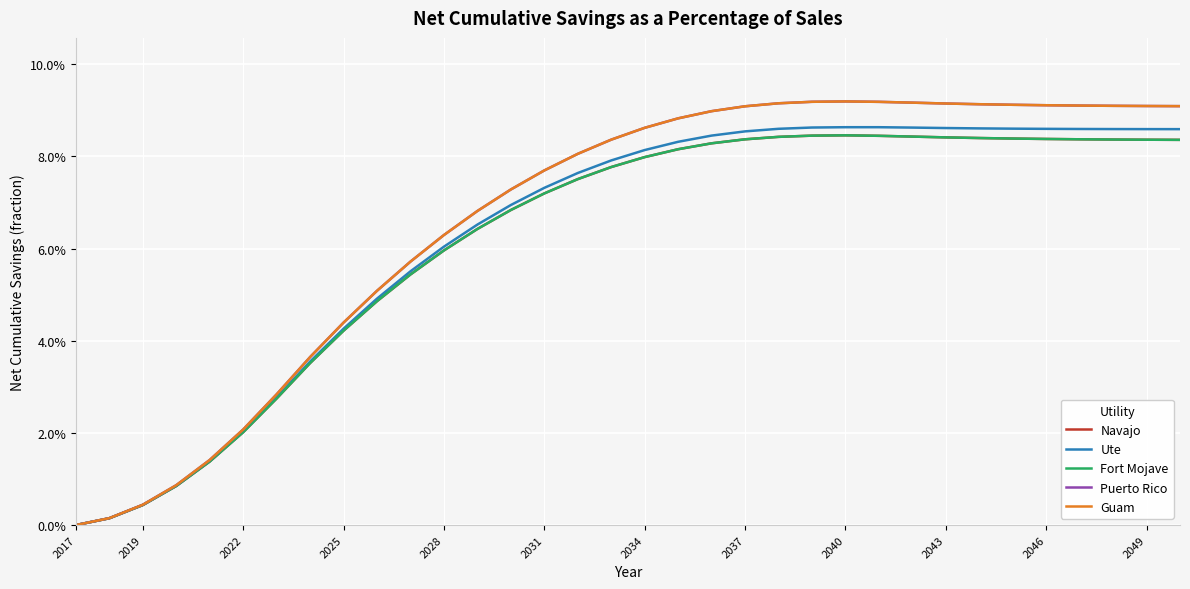

True or false: Guam has more than 1 interior local peaks.

False